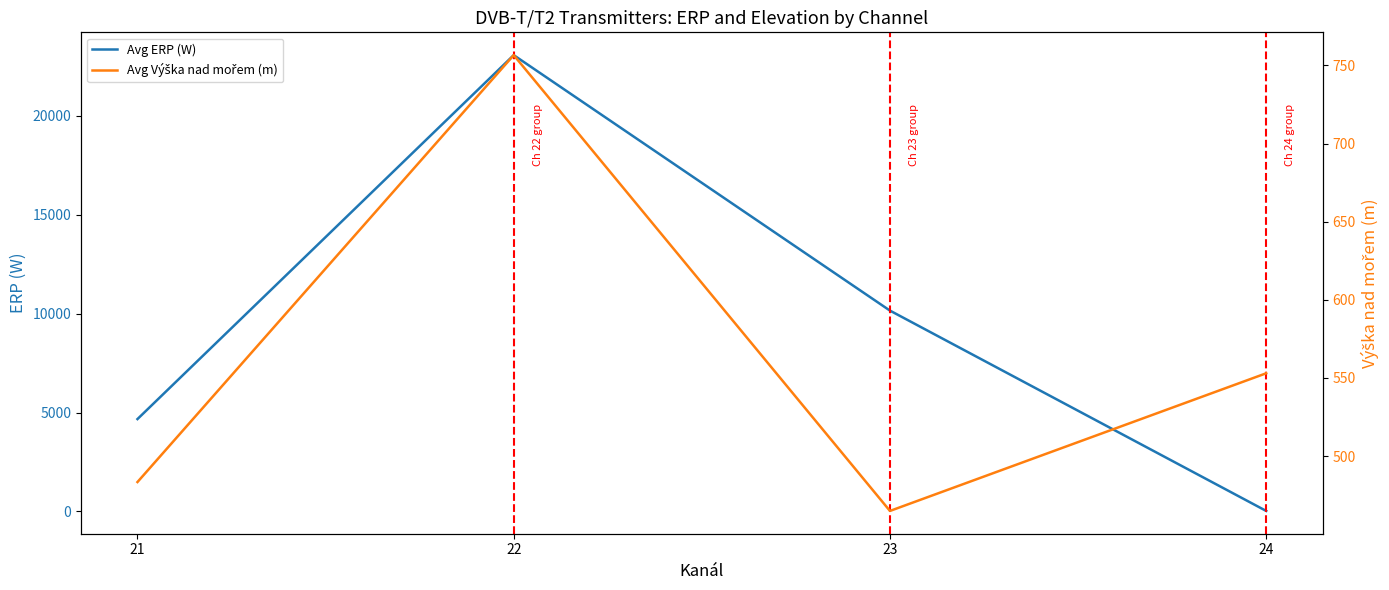

What is the difference between the maximum and minimum values in the Avg ERP (W) series?

23038.8